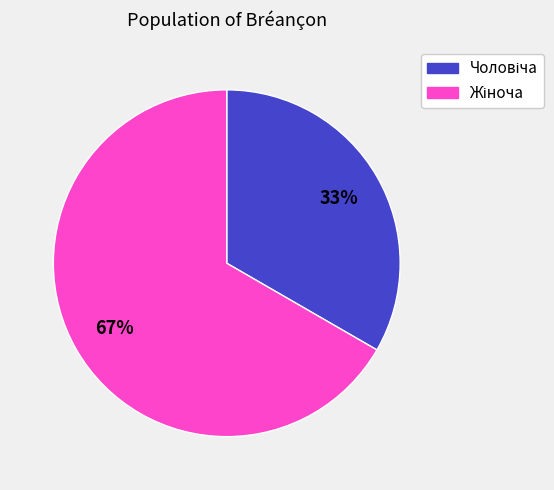

Is there a majority slice in this chart?

Yes